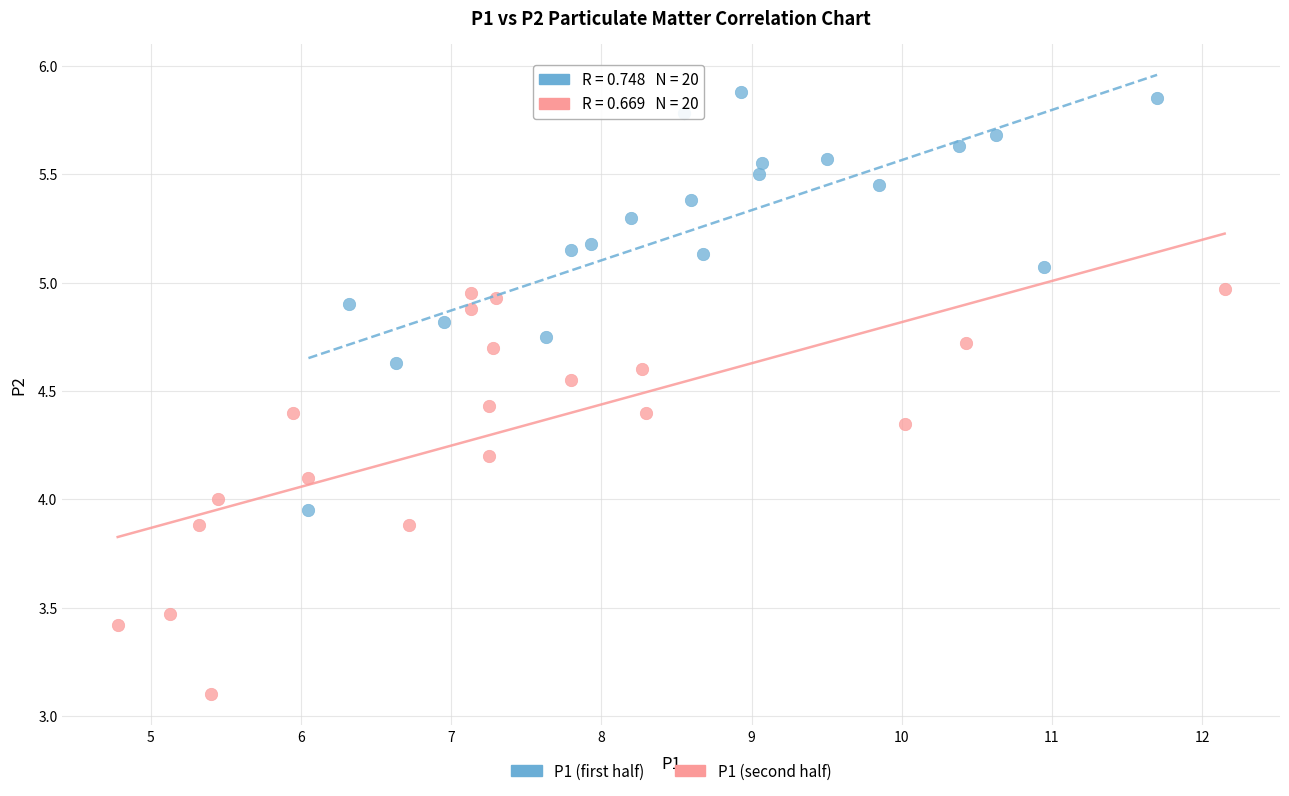

Which series reaches the minimum Y coordinate?

P1 (second half)